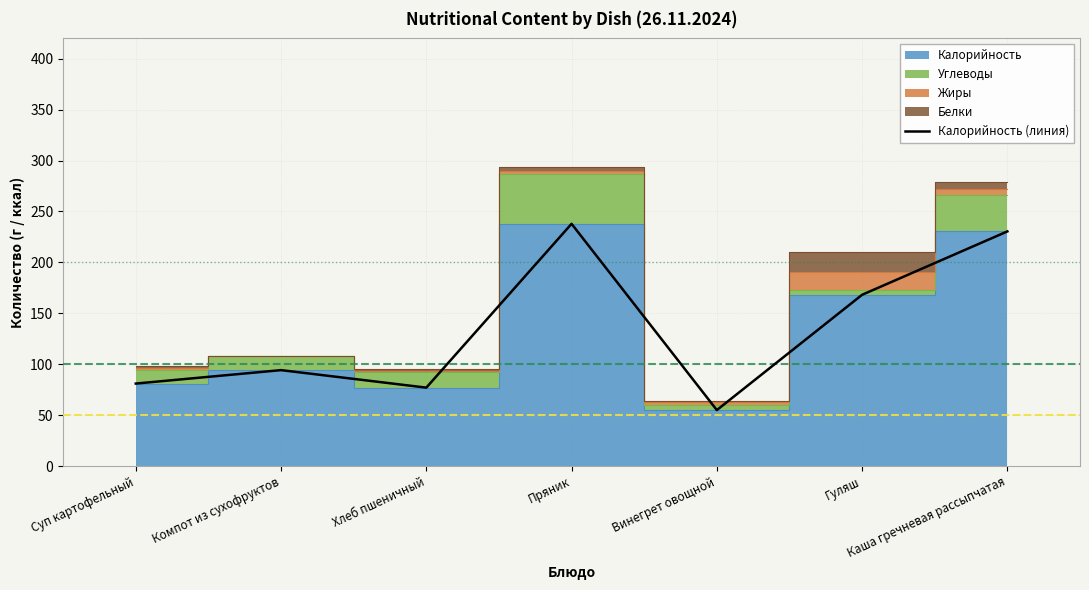

What is the average value?

134.8